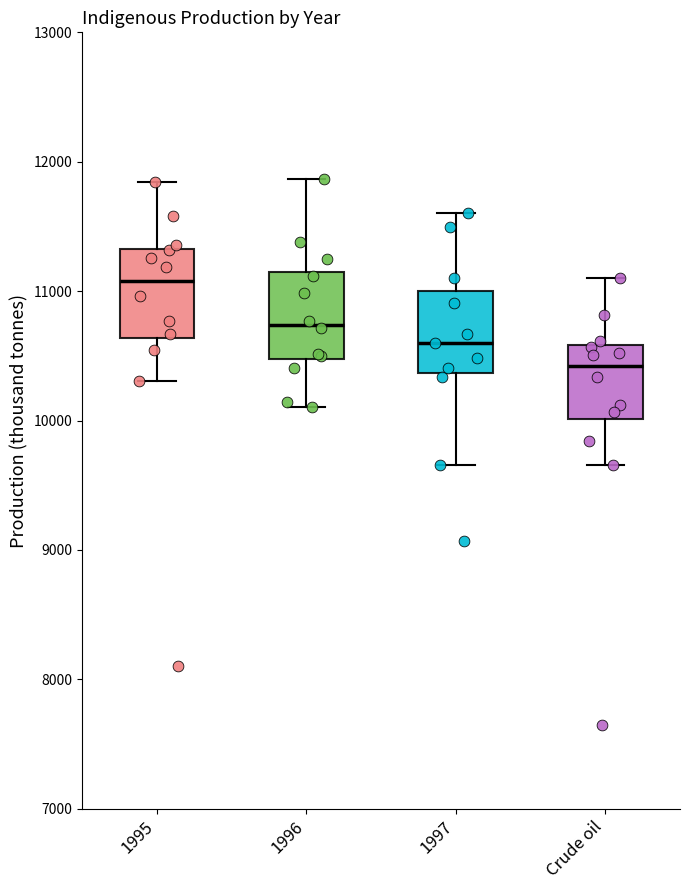

Which box's median line is the lowest?

Crude oil